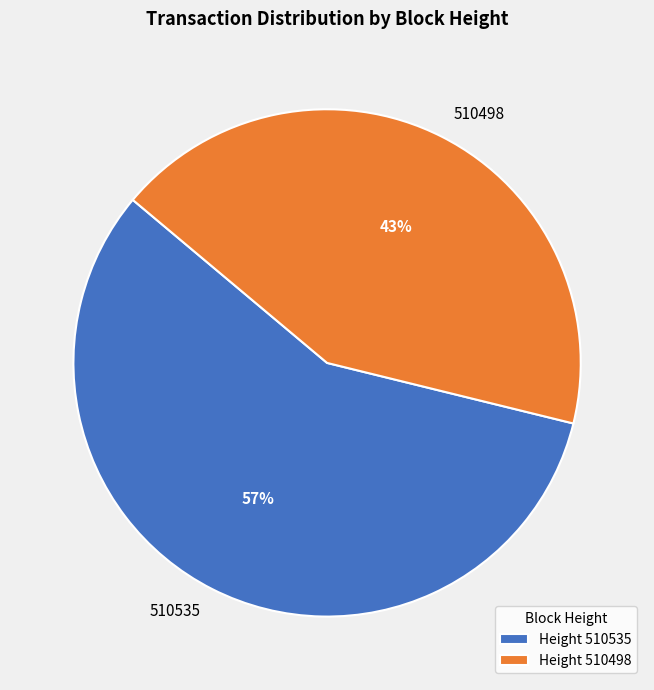

The 510535 slice represents 64% of the pie. True or false?

False